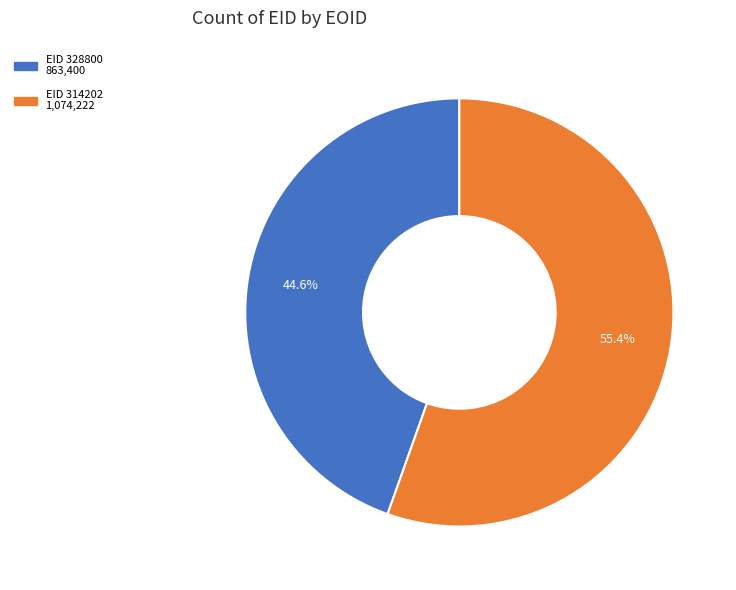

Does any single category account for the majority?

Yes